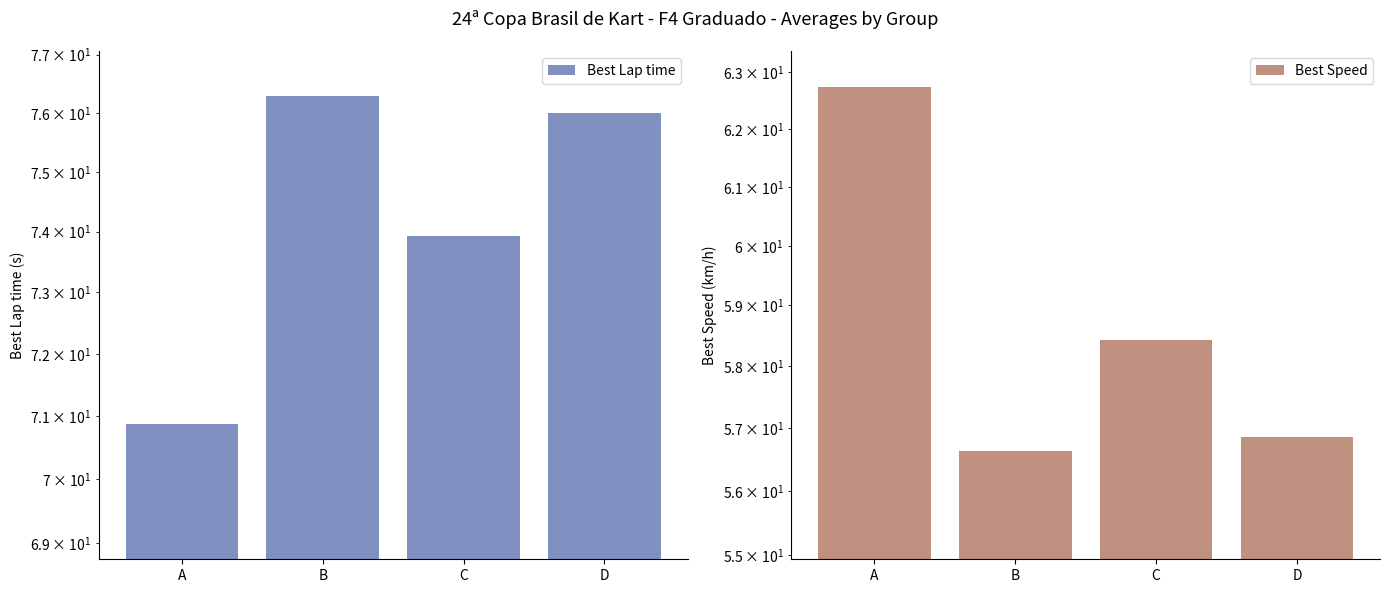

Where is Best Lap time nearest to the value 73?

C